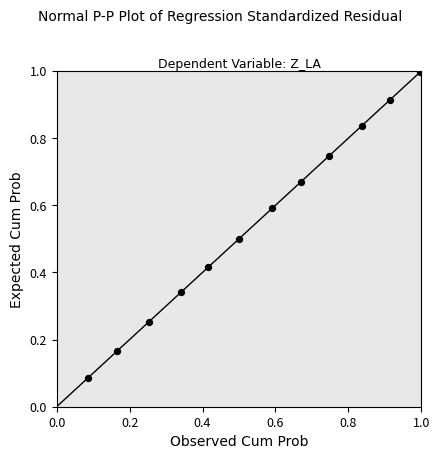

What is the average Y value?

0.5